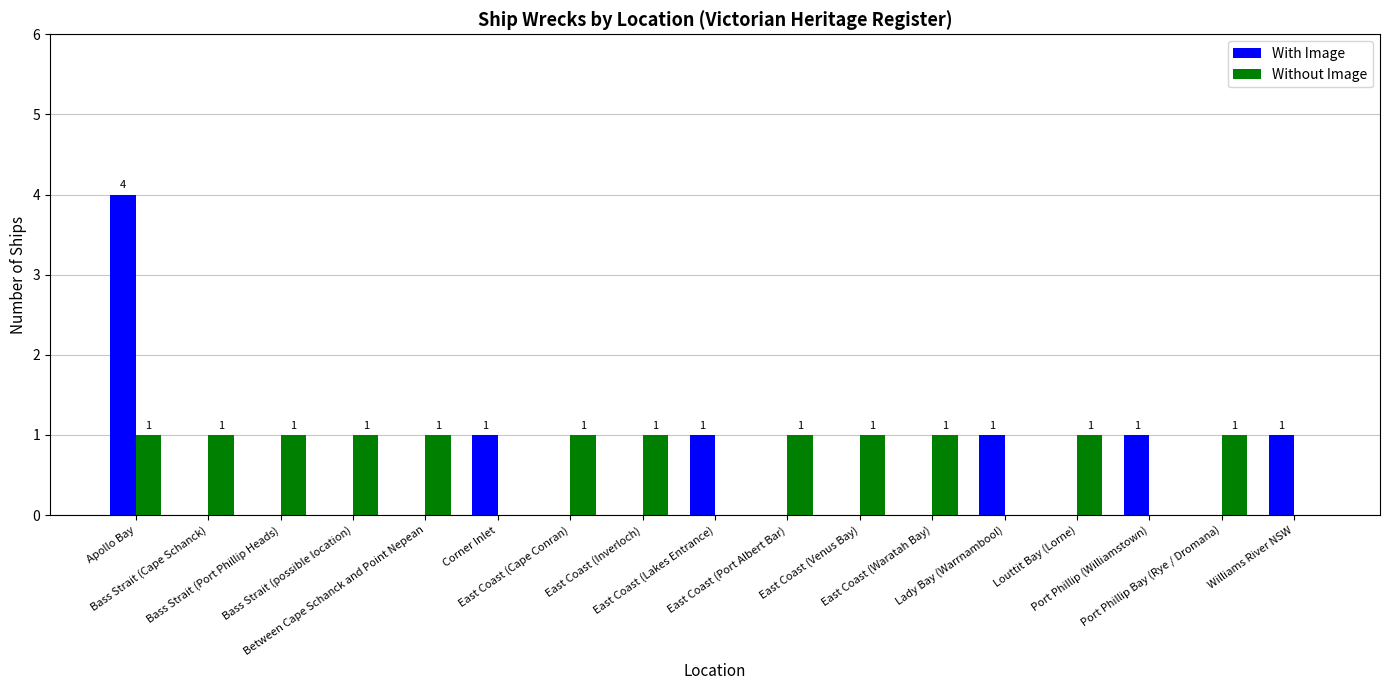

The Without Image series shows -1 at Lady Bay (Warrnambool). True or false?

False